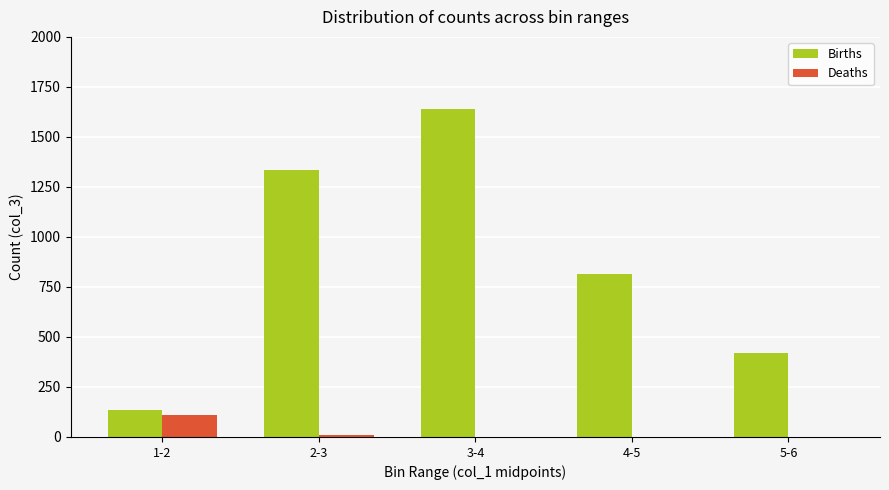

The value of Births at 5-6 is 420. True or false?

True